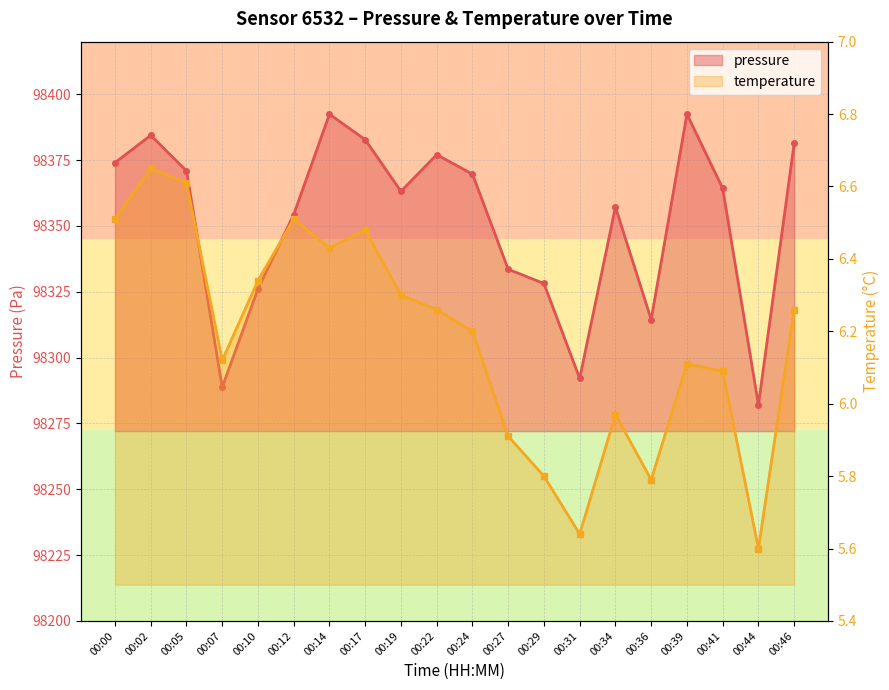

True or false: temperature and pressure cross at least once.

False